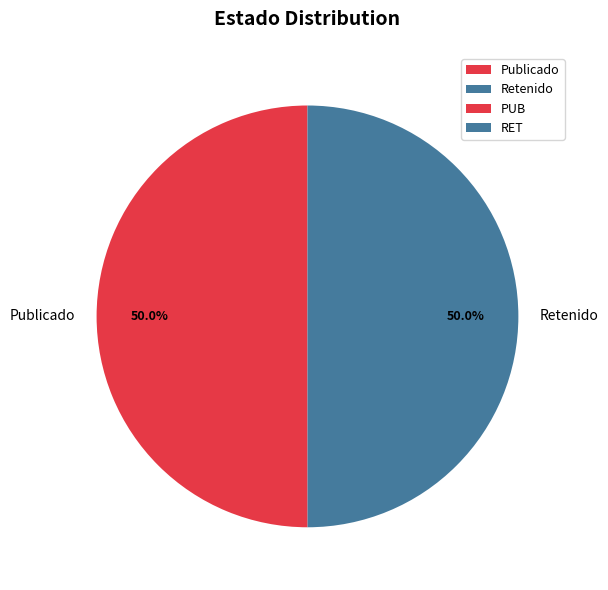

What is the ratio of the value at Publicado to the value at Retenido?

1.0